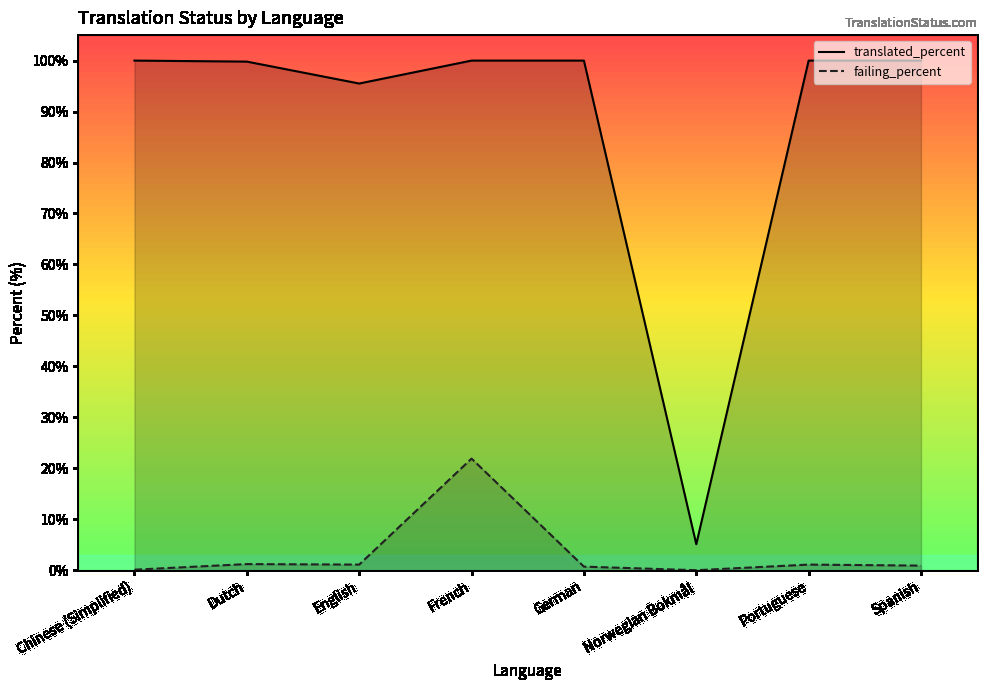

Which series has the widest spread of values?

translated_percent